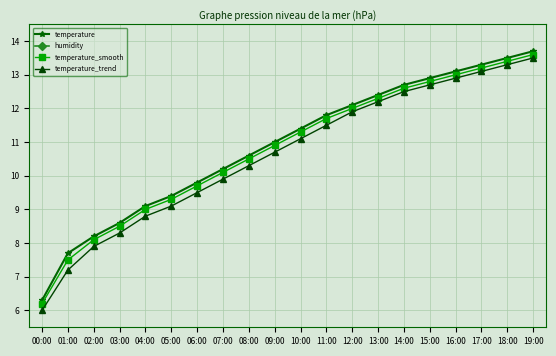

The temperature_smooth series shows 9.0 at 04:00. True or false?

True